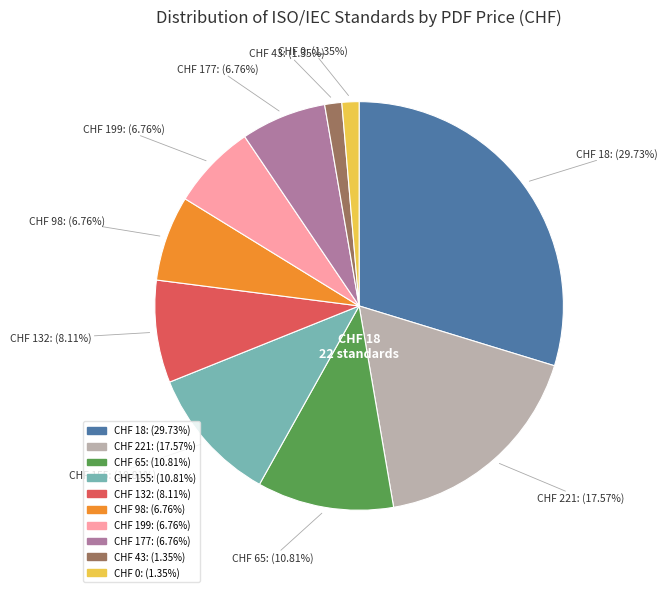

Is there a majority slice in this chart?

No